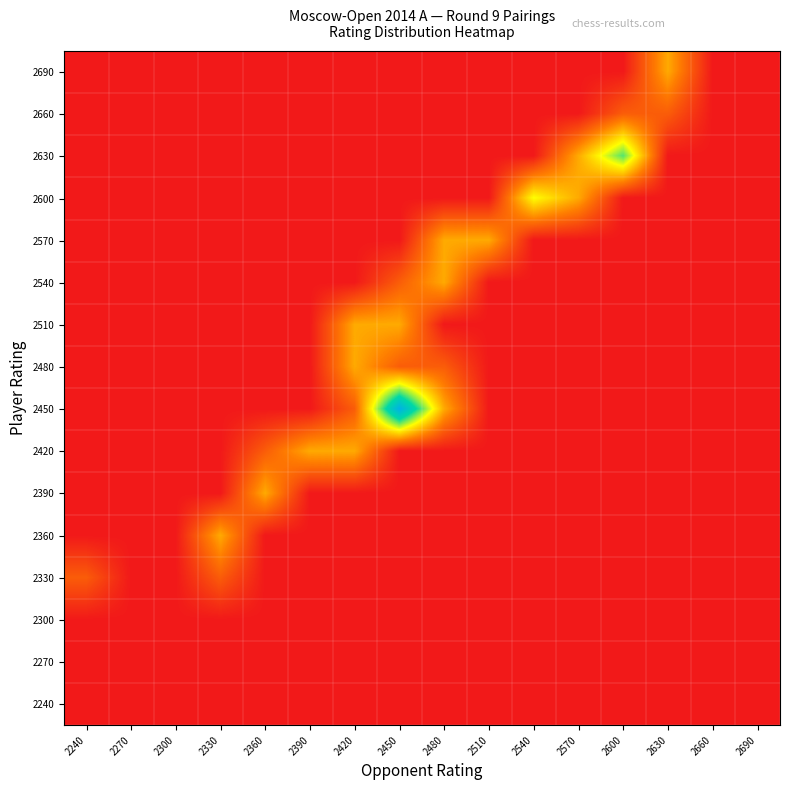

Which has a higher value, 2420 or 2480?

2420